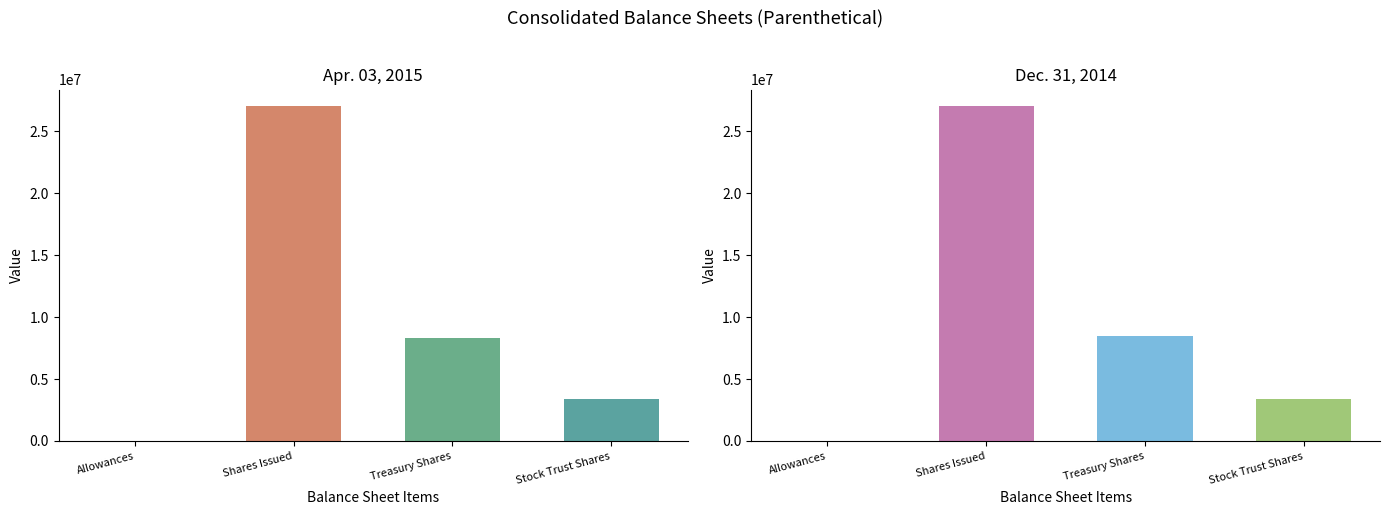

What is the total value across all series at Treasury Shares?

16781678